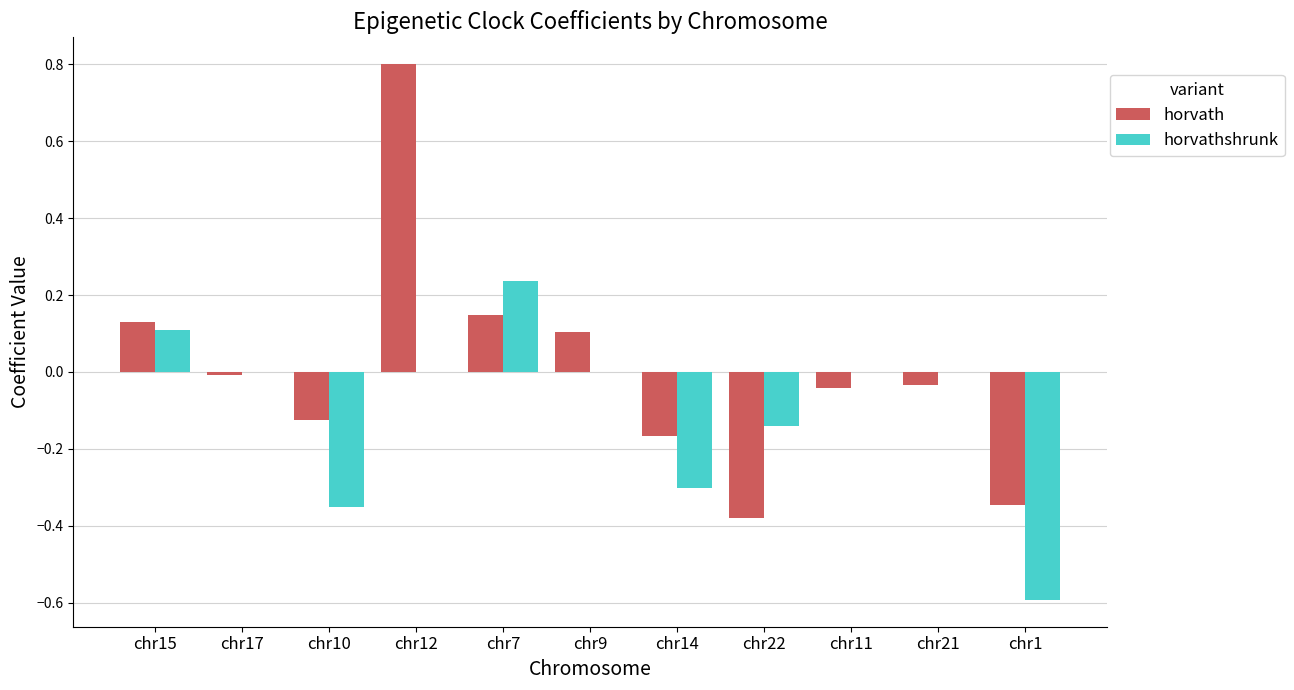

Is the value of horvathshrunk at chr1 greater than the value of horvath at chr11?

No